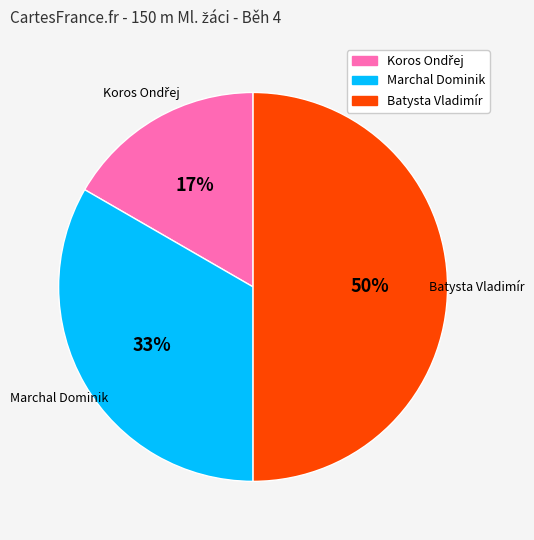

To the nearest percent, what percentage of the pie is Batysta Vladimír?

50%